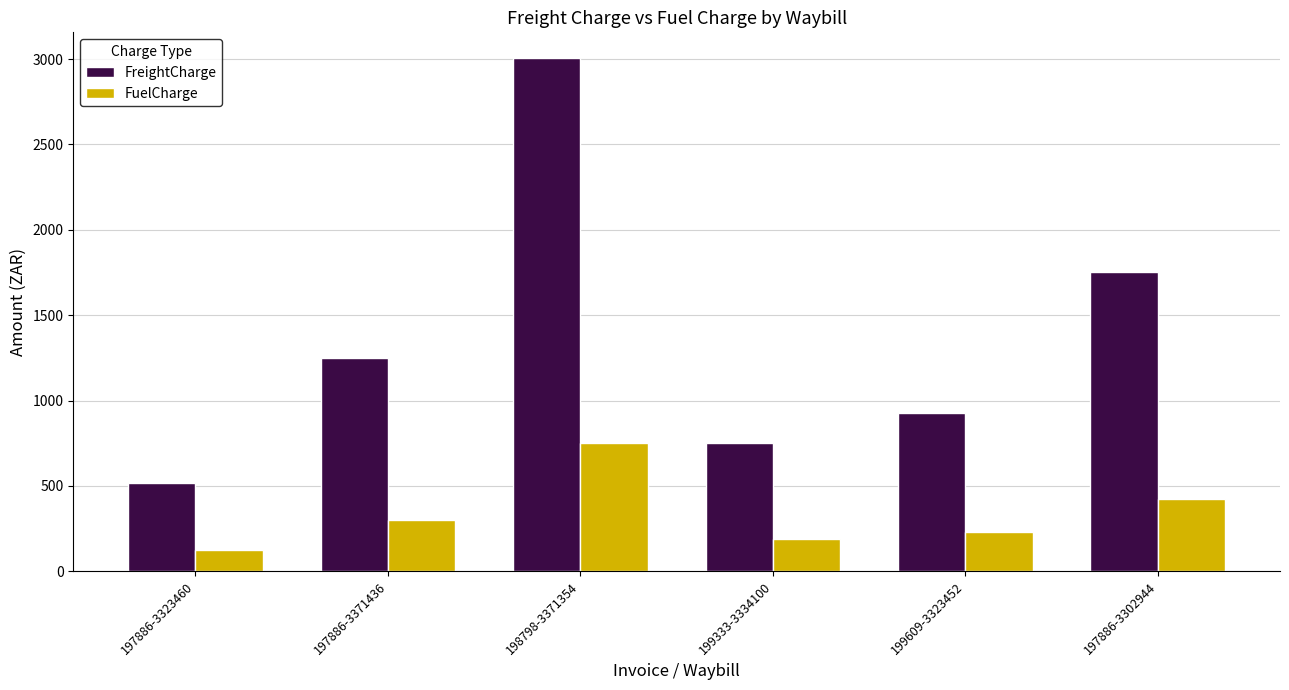

What is the sum of all FuelCharge values?

2014.1